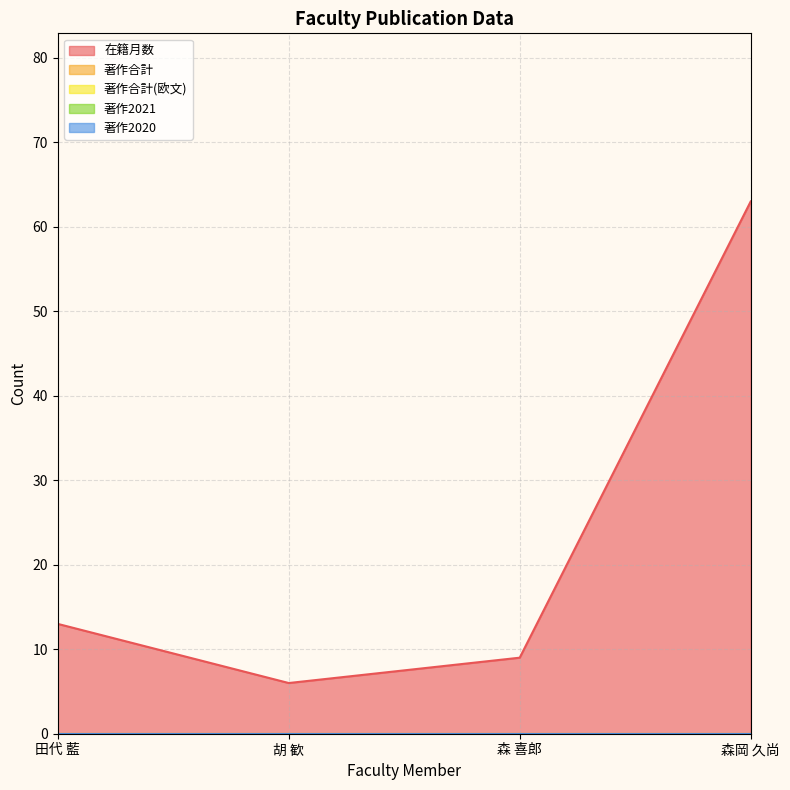

What position from the left is 森 喜郎?

3